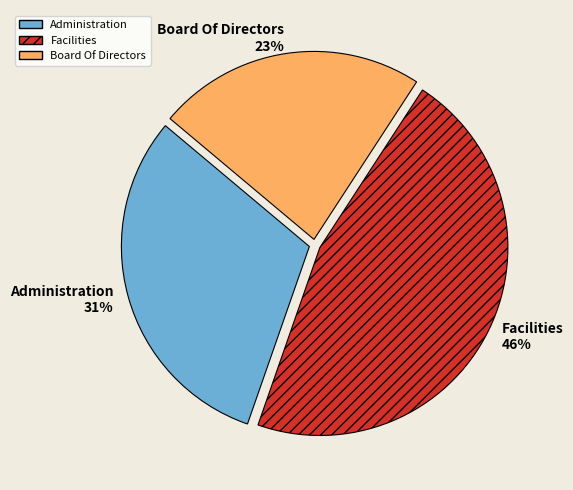

To the nearest percent, what is the difference between the Board Of Directors and Administration slice percentages?

8%